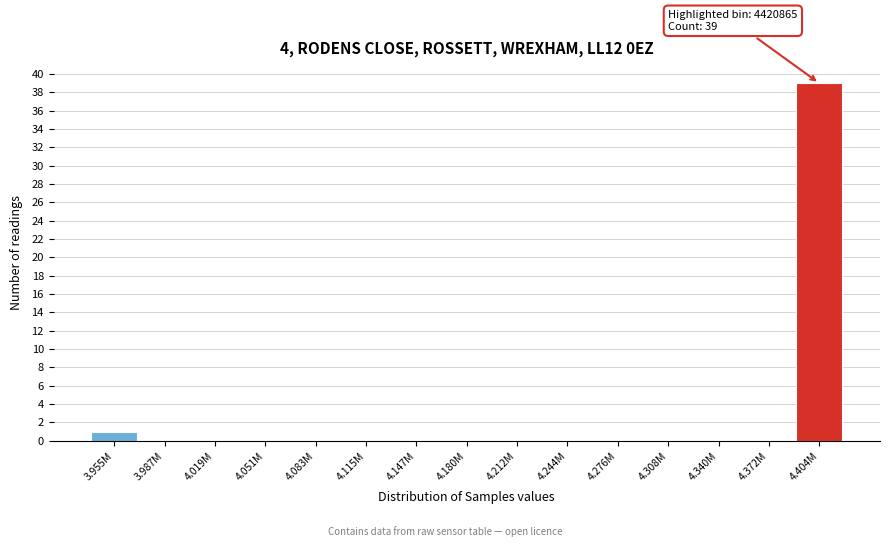

Reading left to right, list all the values displayed in this chart.

3.955M=1	3.987M=0	4.019M=0	4.051M=0	4.083M=0	4.115M=0	4.147M=0	4.180M=0	4.212M=0	4.244M=0	4.276M=0	4.308M=0	4.340M=0	4.372M=0	4.404M=39